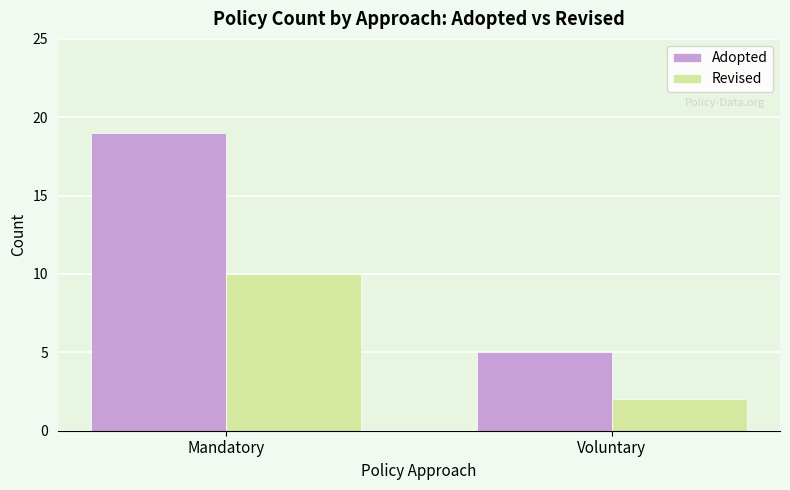

At how many categories does at least one series exceed 2?

2